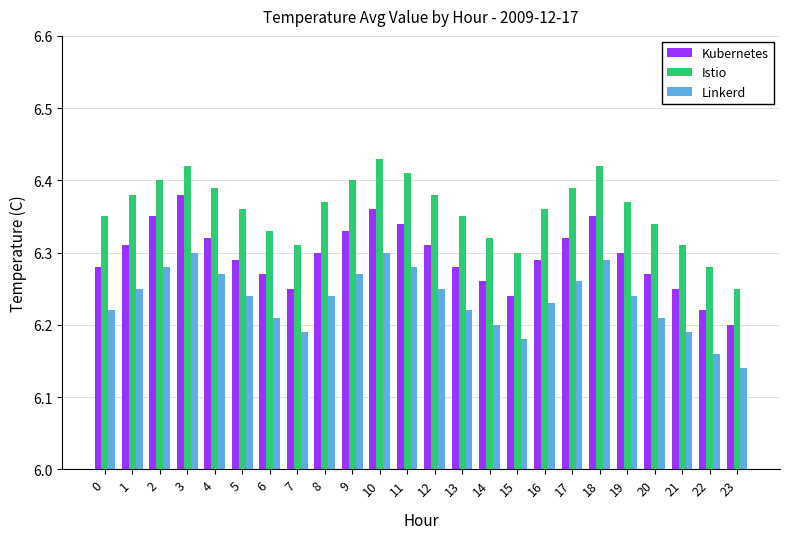

Which series has the largest total across all categories?

Istio